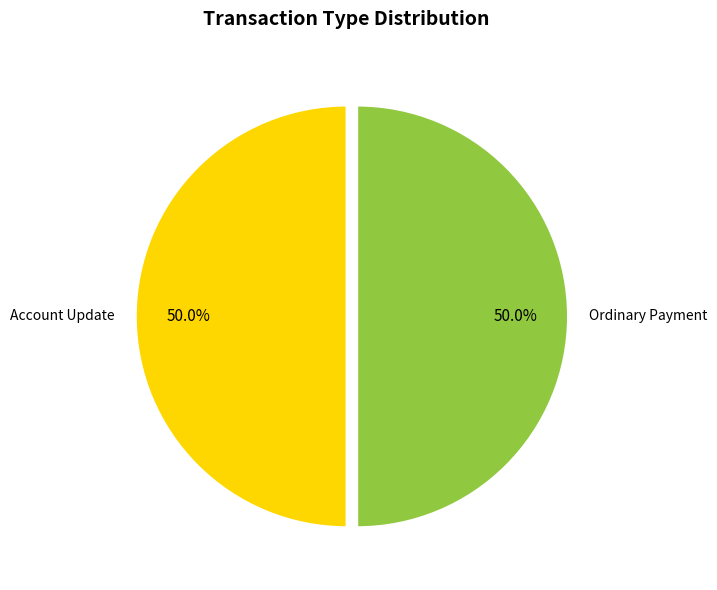

What is the ratio of the value at Ordinary Payment to the value at Account Update?

1.0